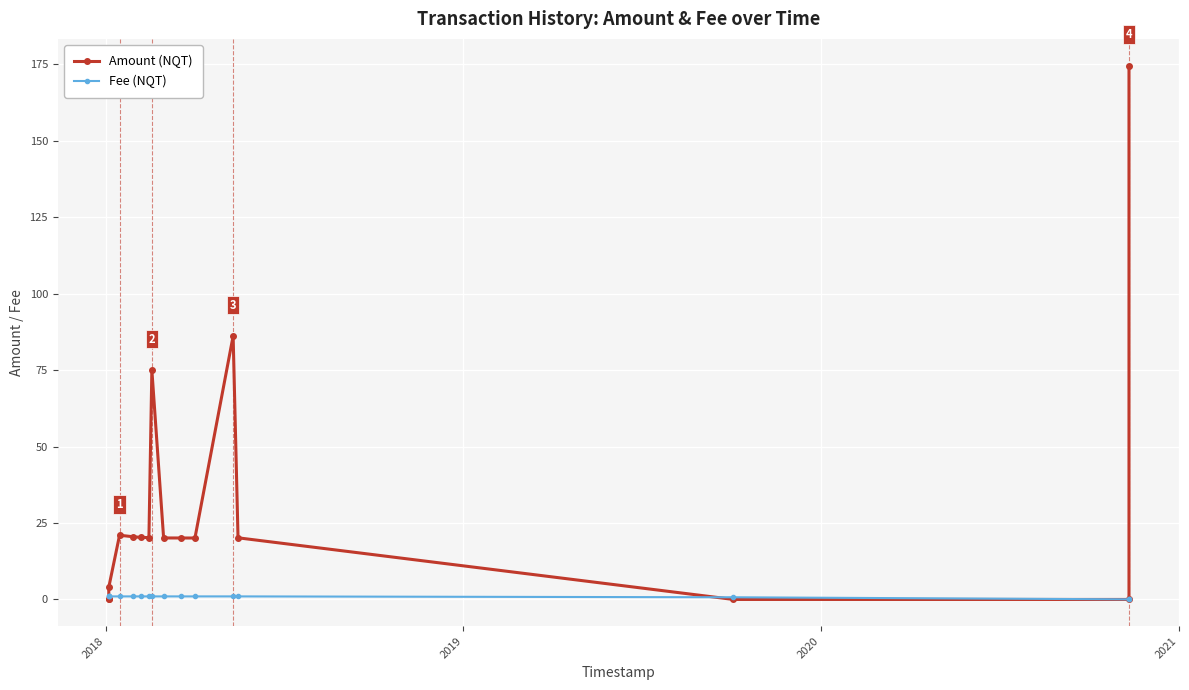

What is the total value across all series at 2018?

1.0